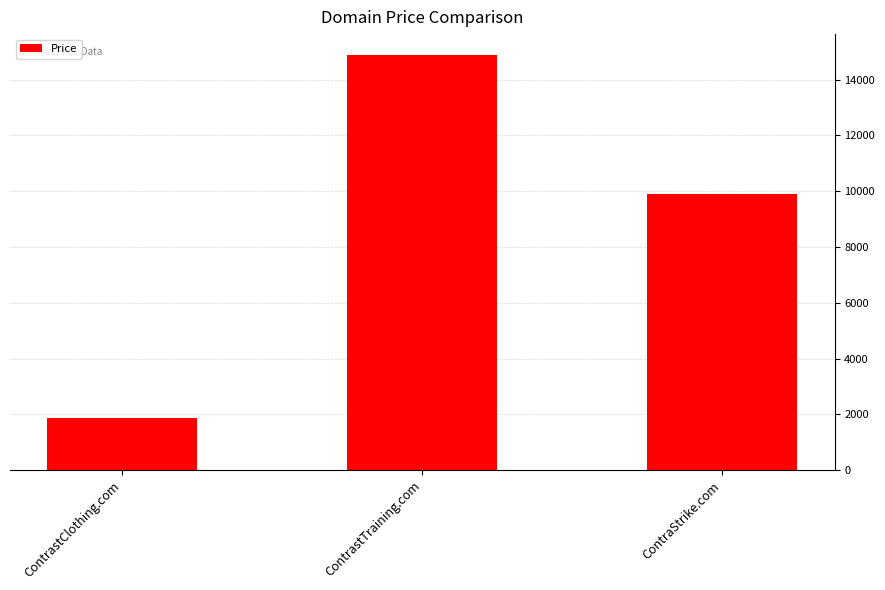

What position from the right is ContraStrike.com?

1